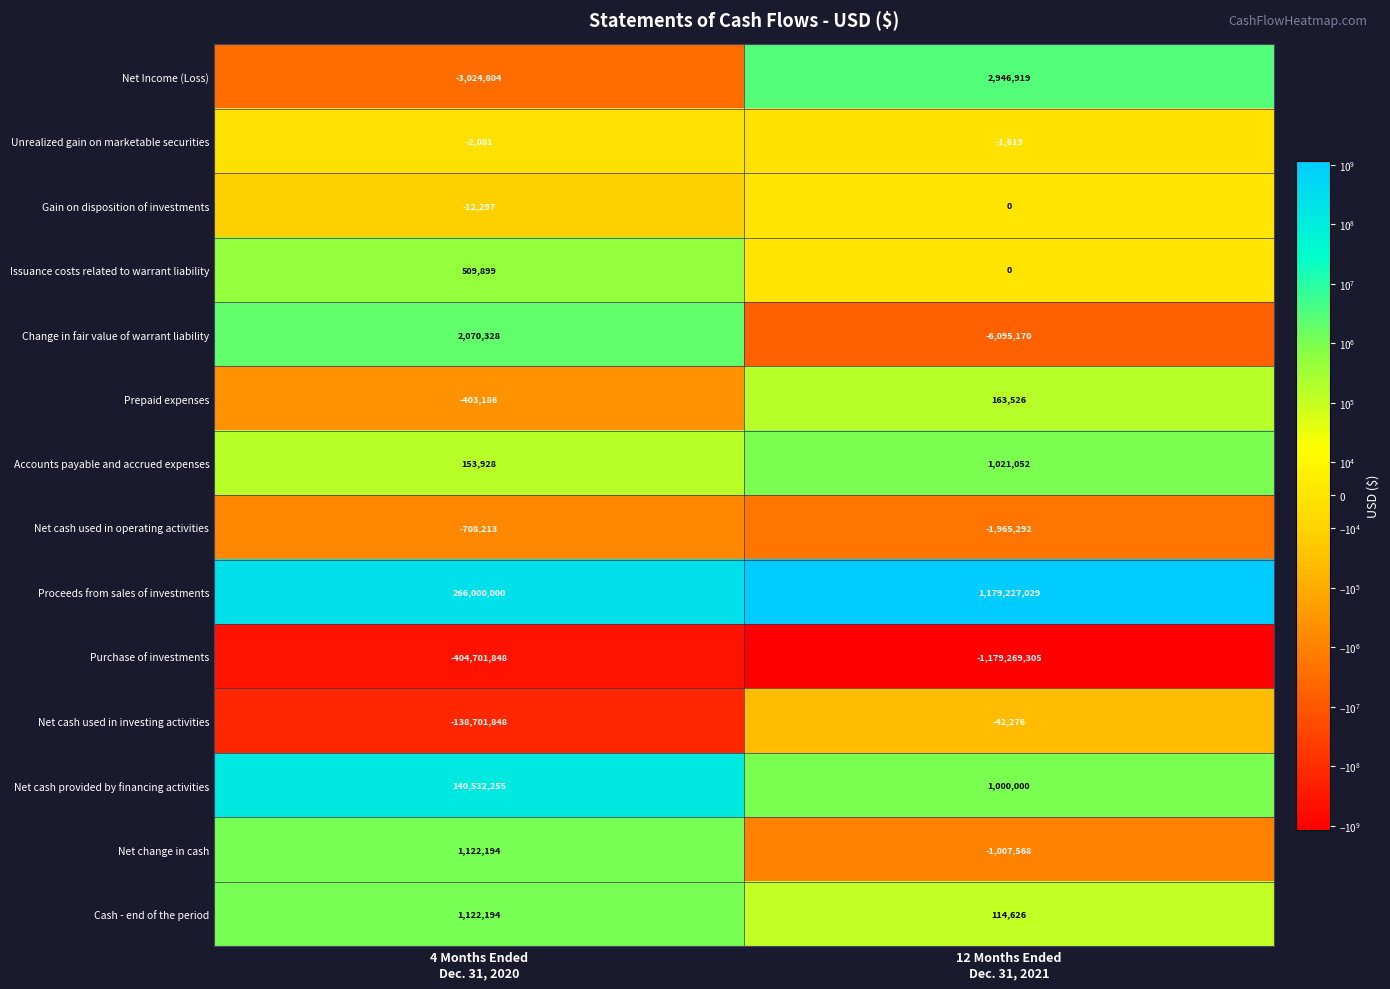

At how many categories does at least one series exceed 14302720?

2